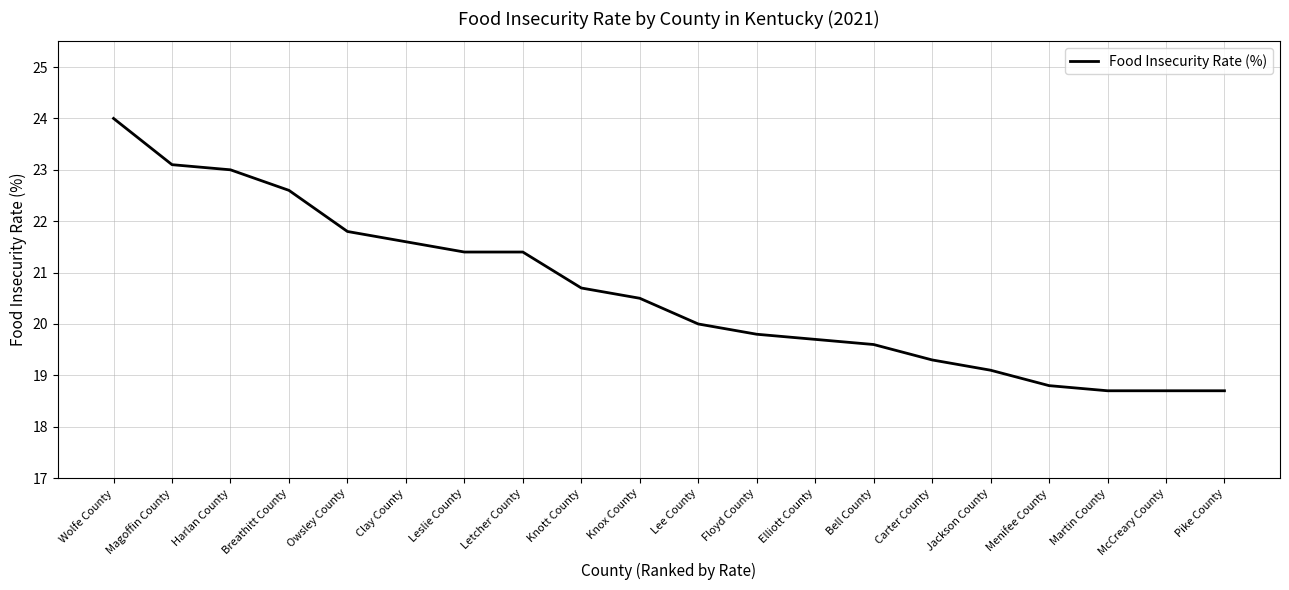

Which category has the highest value across all series?

Wolfe County